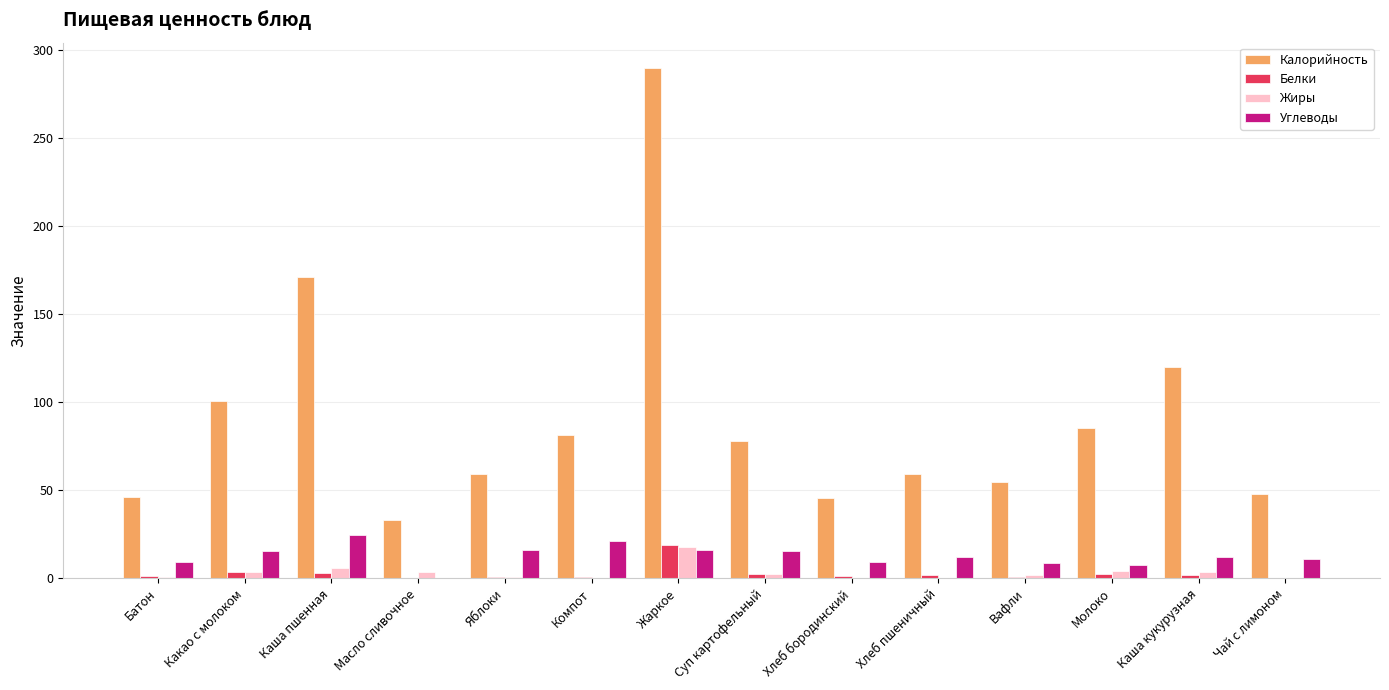

At which category is the sum across all series the highest?

Жаркое